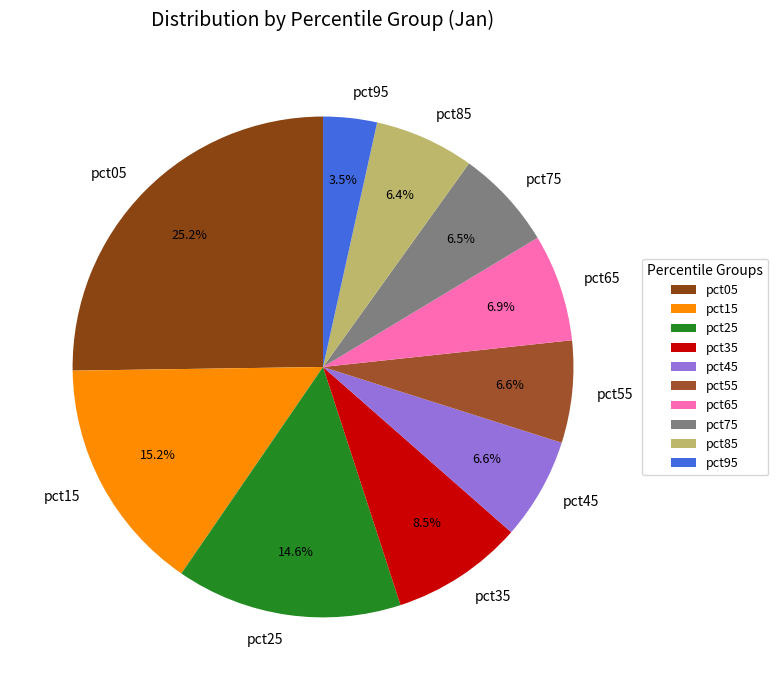

What percentage do pct65 and pct15 together represent?

22.1%